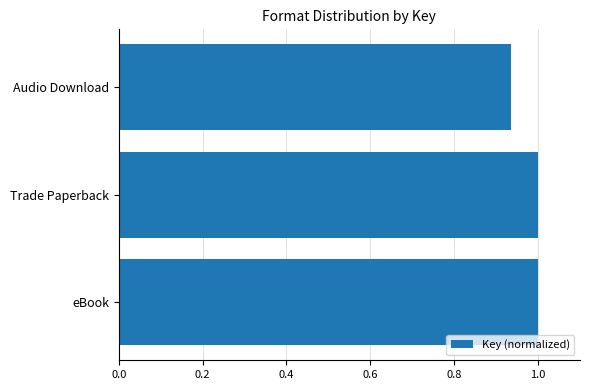

How many bars are there in total?

3